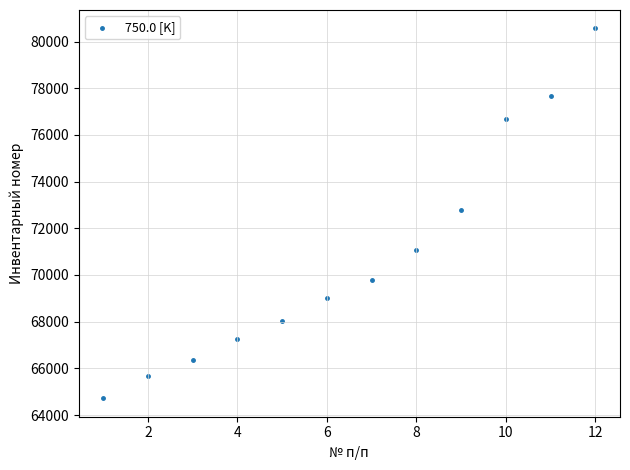

What is the range of Y values (max minus min)?

15844